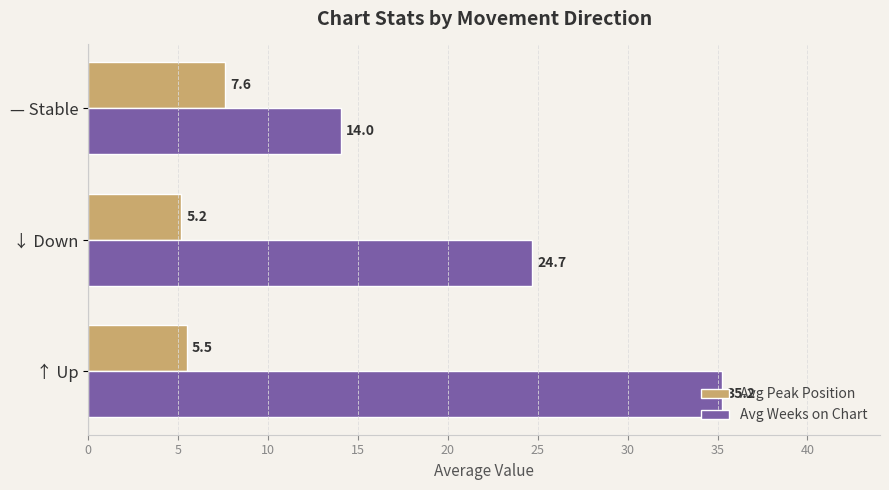

Read the Avg Weeks on Chart value at — Stable.

14.0